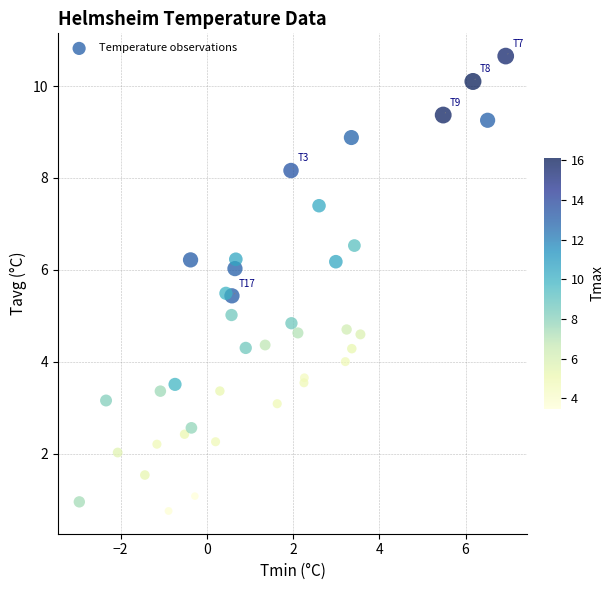

What is the range of Y values (max minus min)?

9.9